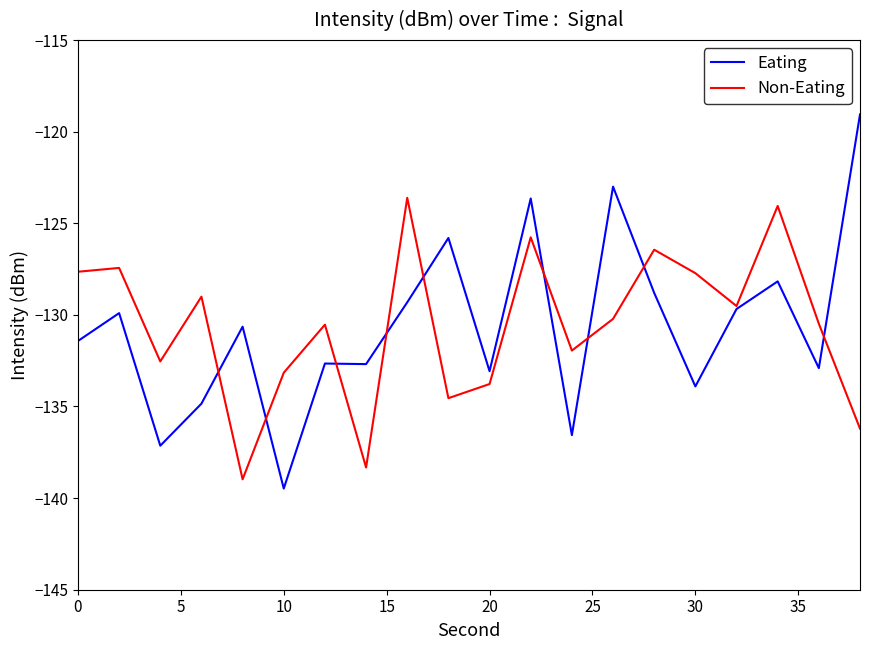

What is the minimum value for Eating?

-139.5